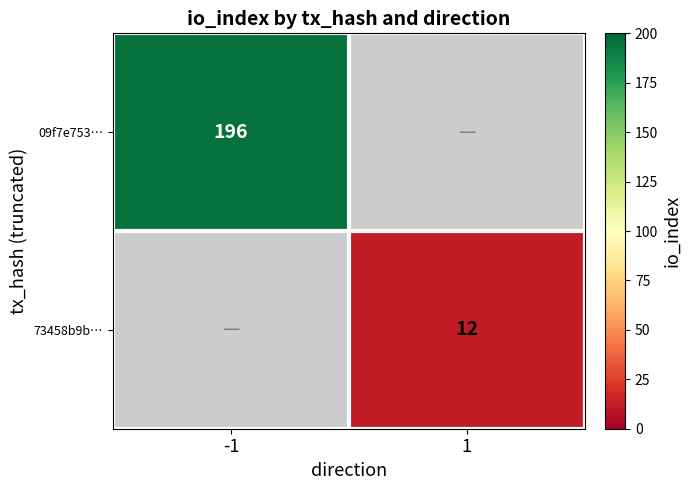

True or false: 09f7e753… has a value of 196 at -1.

True